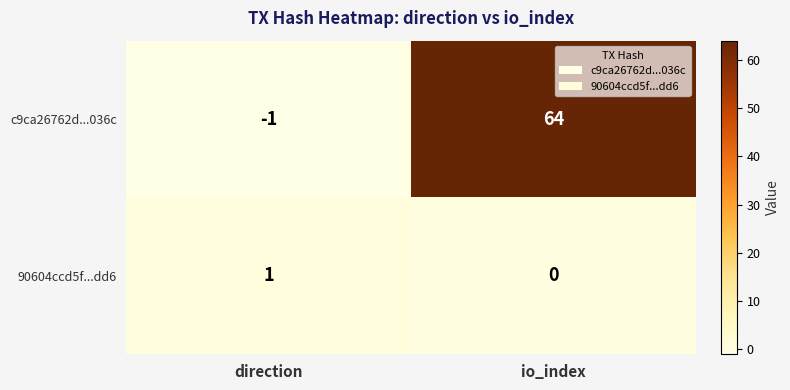

How many data points does each series have?

2